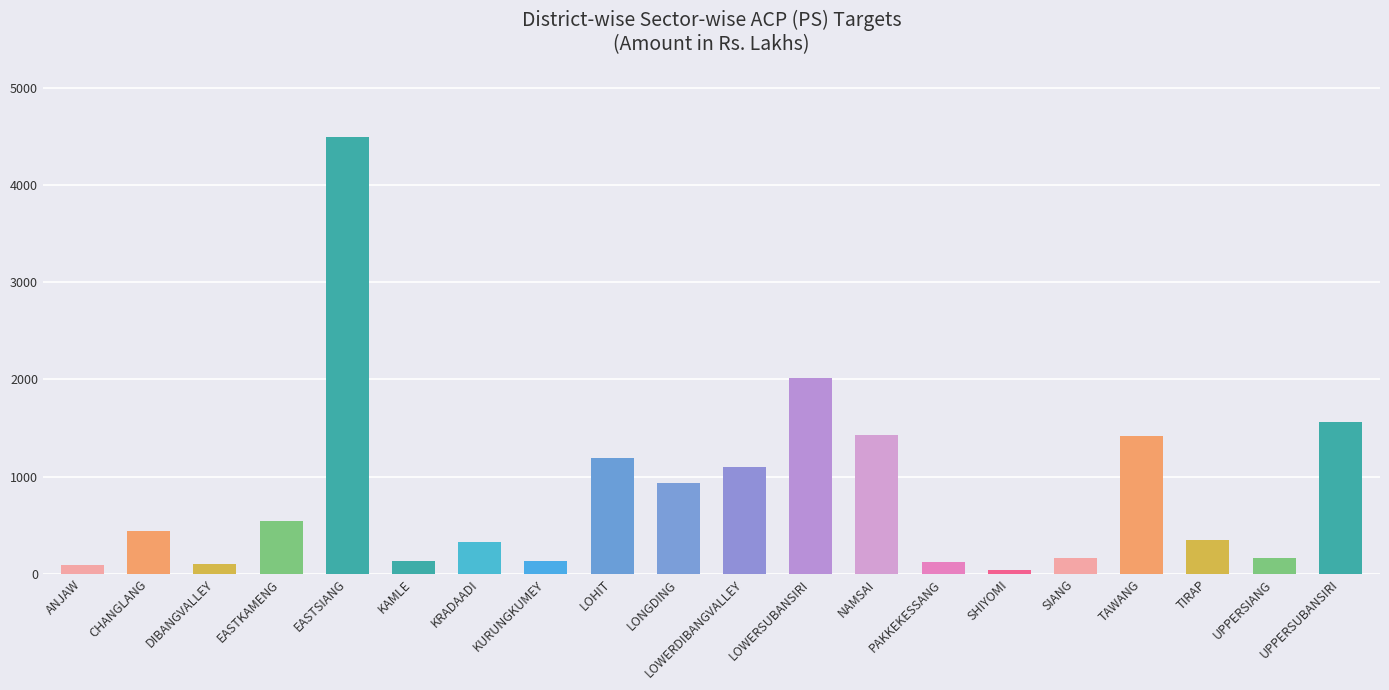

What is the minimum value shown in the chart?

37.3